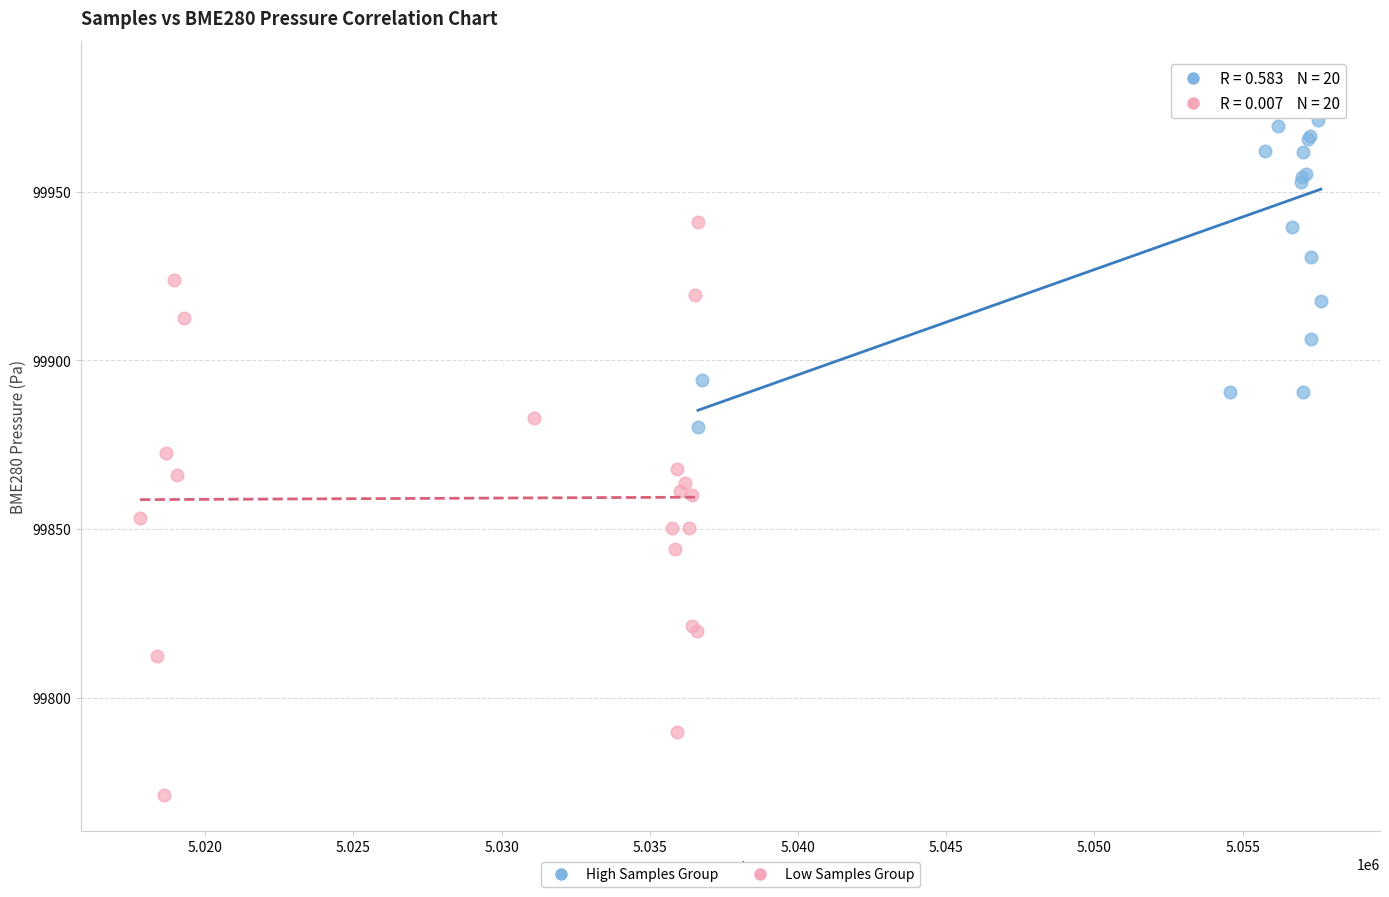

Which series contains the lowest Y value?

Low Samples Group